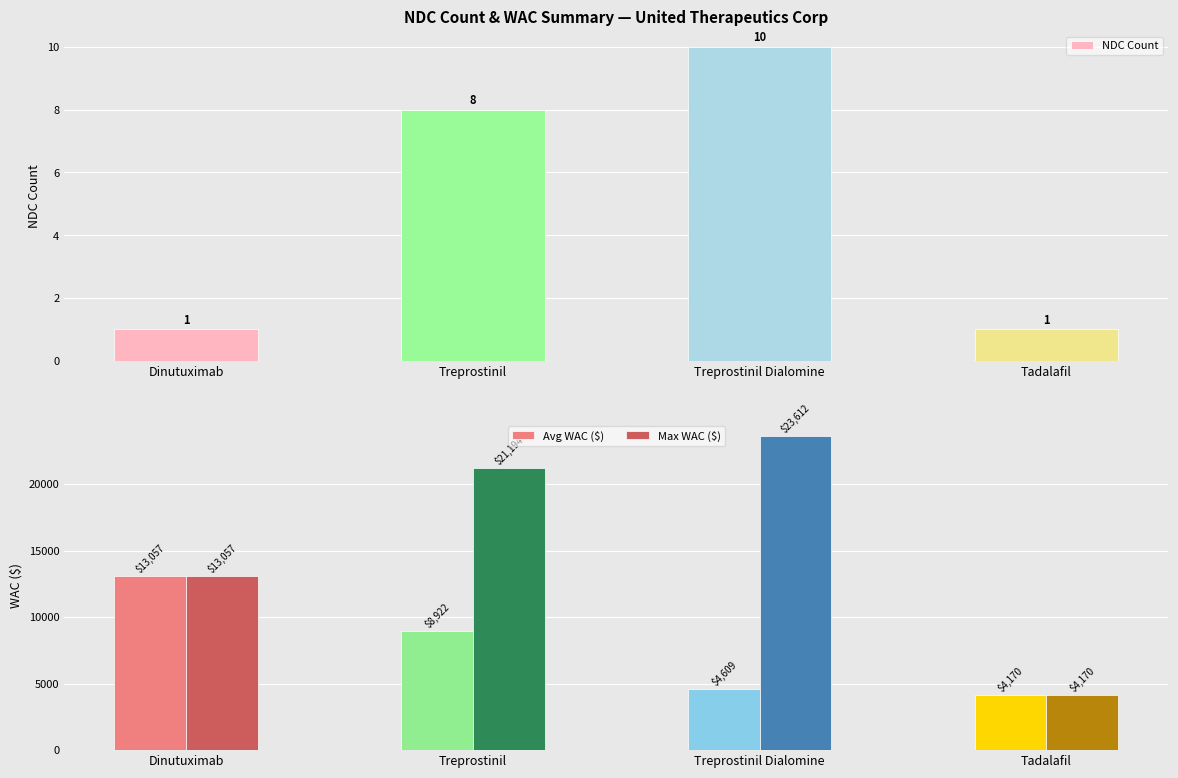

List the labels in order of Avg WAC ($) value, smallest first.

Tadalafil, Treprostinil Dialomine, Treprostinil, Dinutuximab